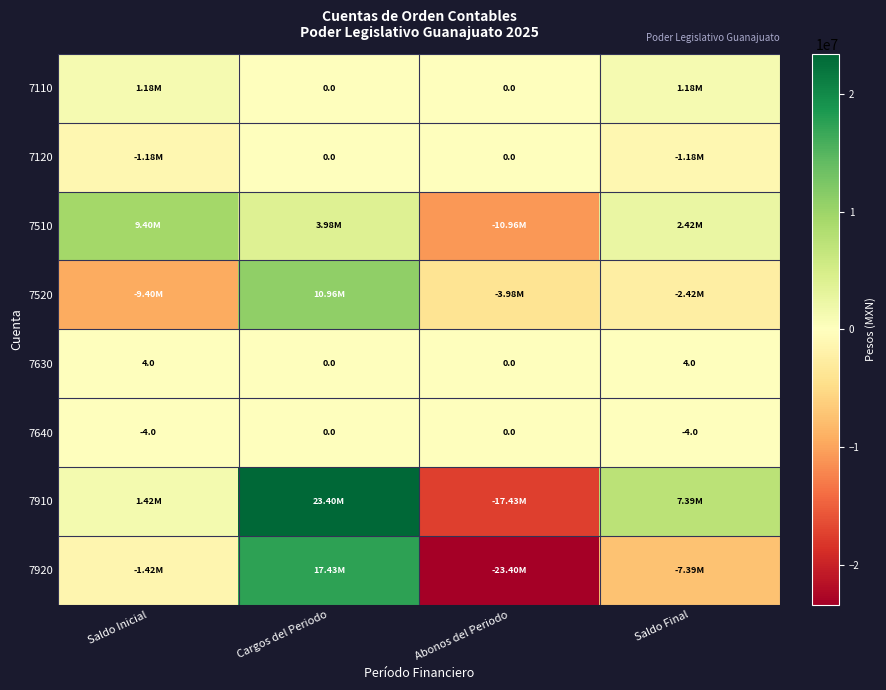

How many data points in 7630 are less than 4?

2